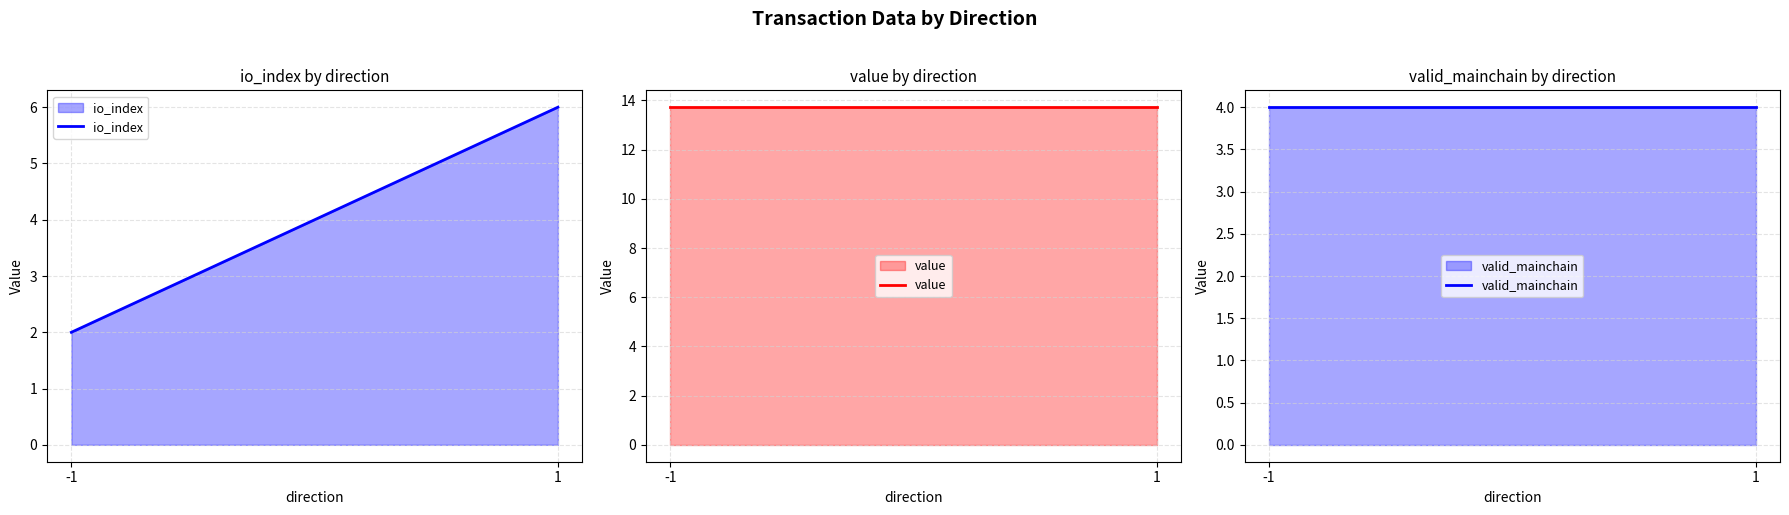

True or false: value has a value of 13.7 at -1.

True